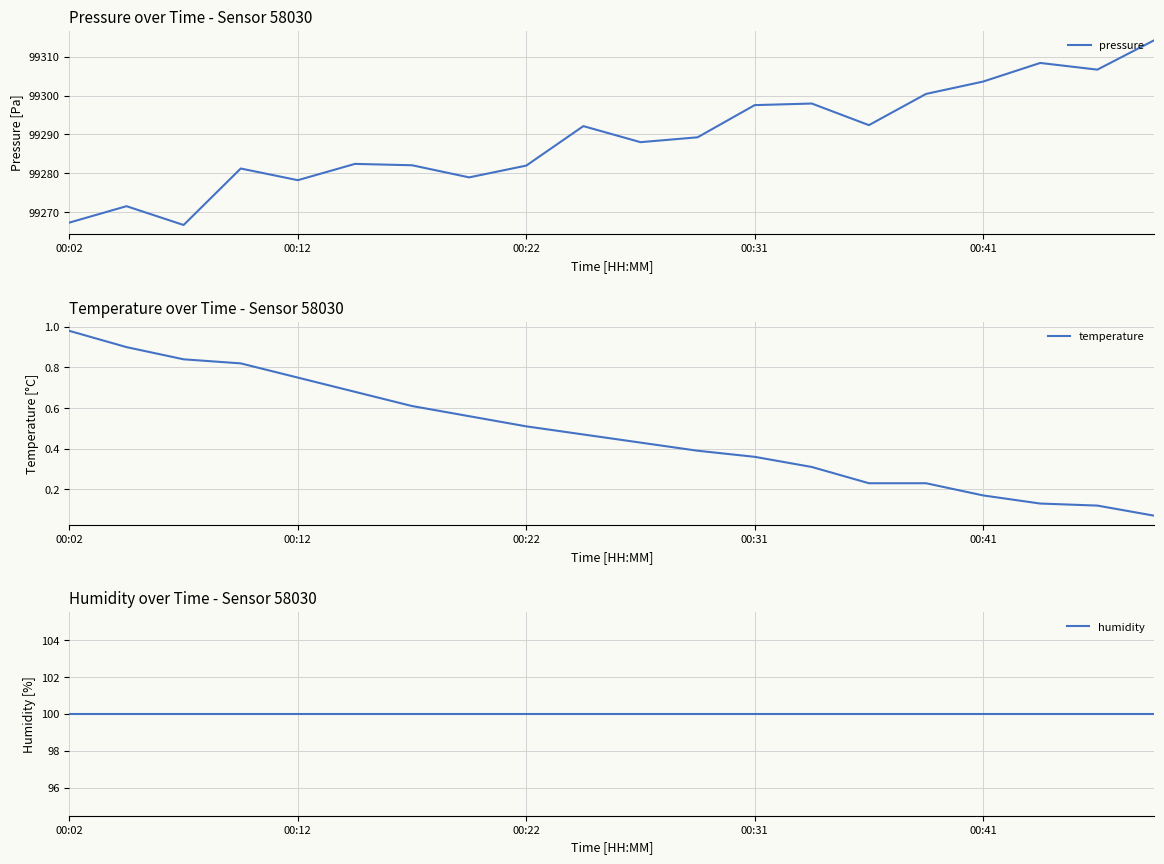

What is the average value of the humidity series?

100.0